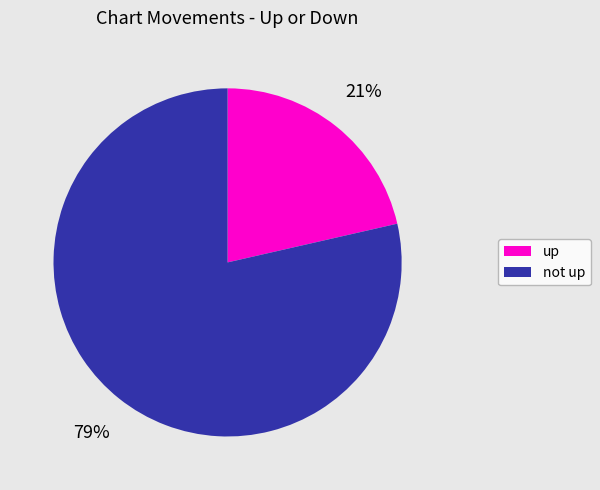

To the nearest percent, what portion does up represent?

21%